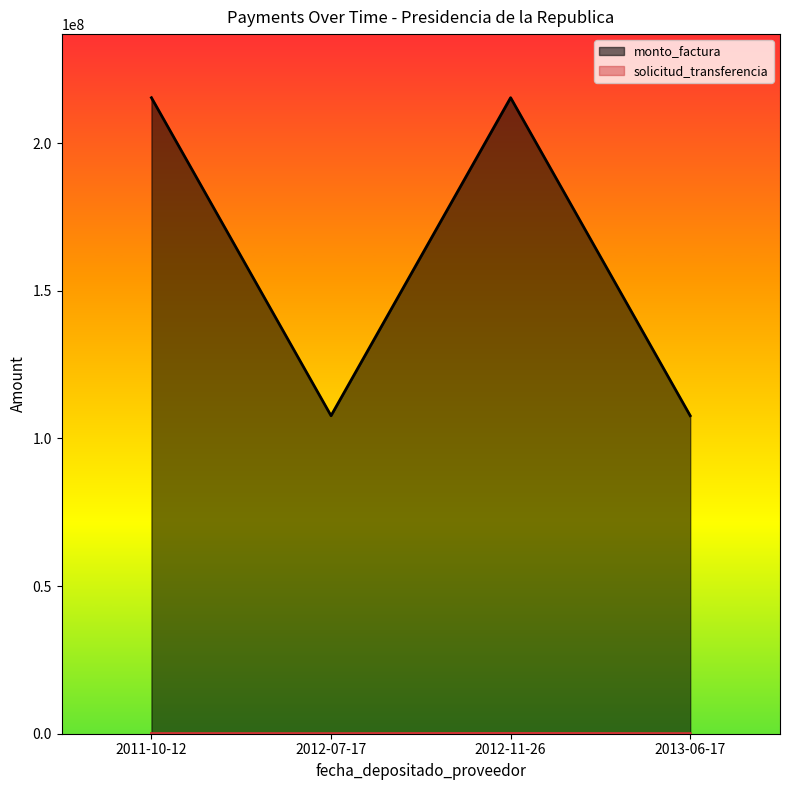

What is the sum of all values?

646106893